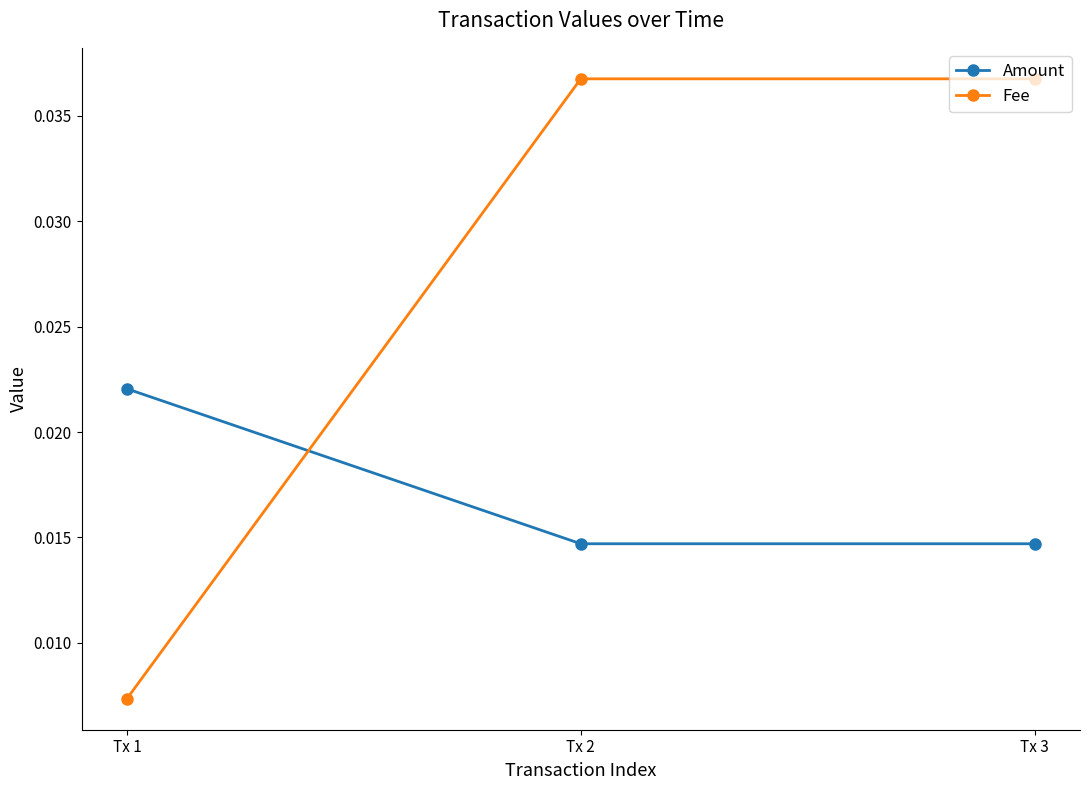

List the series in order of their peak value, highest first.

Fee, Amount